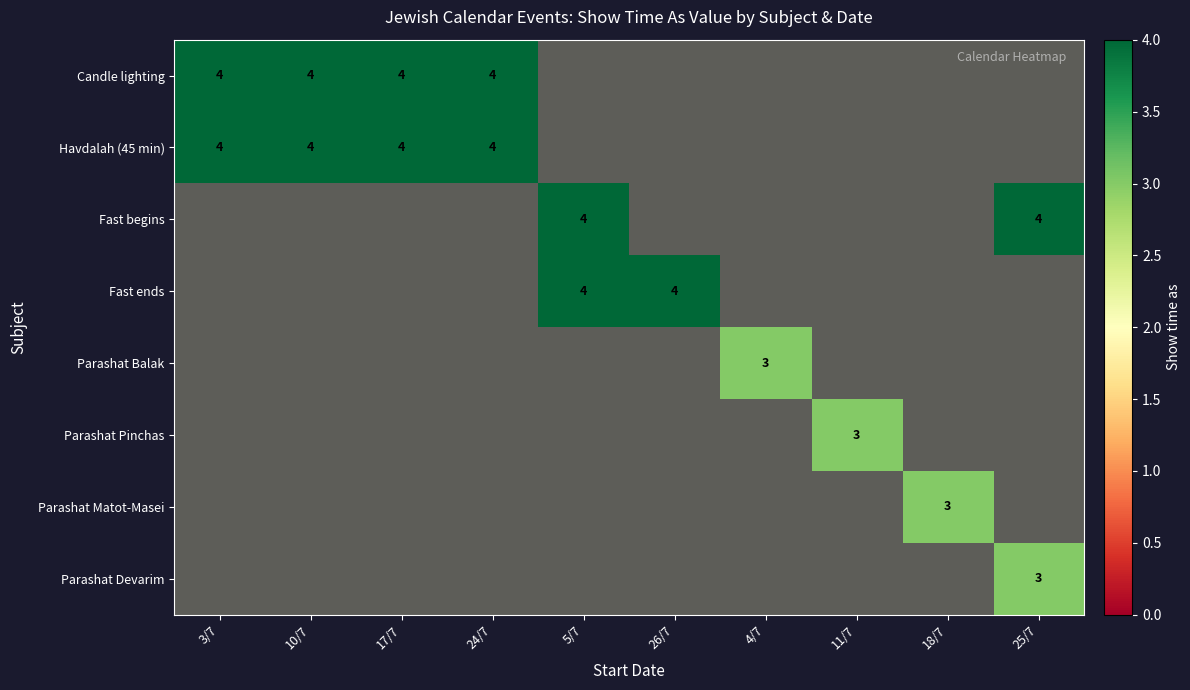

How many values in Fast begins are above zero?

2